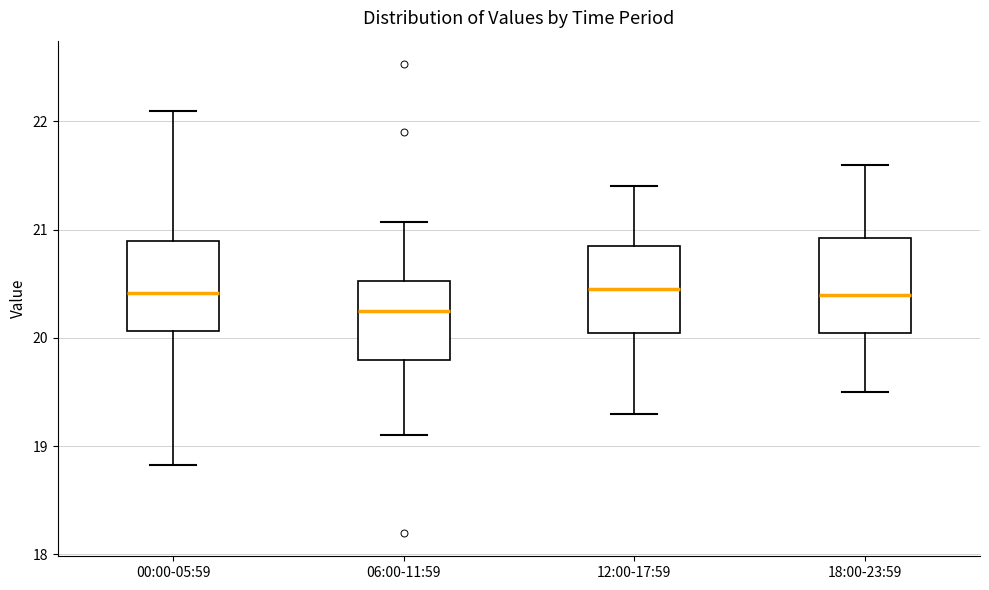

Reading left to right, read every box against the y-axis: the position of its median line, the range the box covers, and the ends of its whiskers. The values are not printed on the chart, so give them approximately, as read against the axis.

00:00-05:59: median 20.4, box 20.1 to 20.9, whiskers 18.8 to 22.1
06:00-11:59: median 20.3, box 19.8 to 20.5, whiskers 19.1 to 21.1
12:00-17:59: median 20.5, box 20.1 to 20.9, whiskers 19.3 to 21.4
18:00-23:59: median 20.4, box 20.1 to 20.9, whiskers 19.5 to 21.6